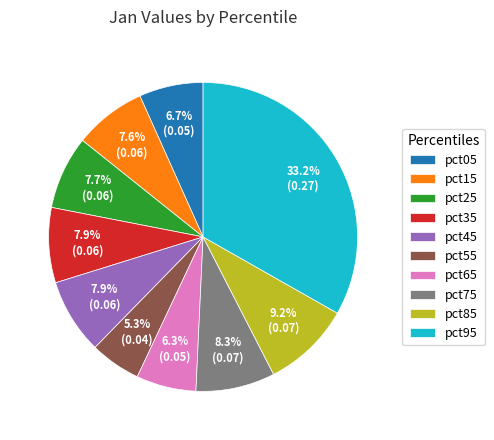

How many slices are in this pie chart?

10